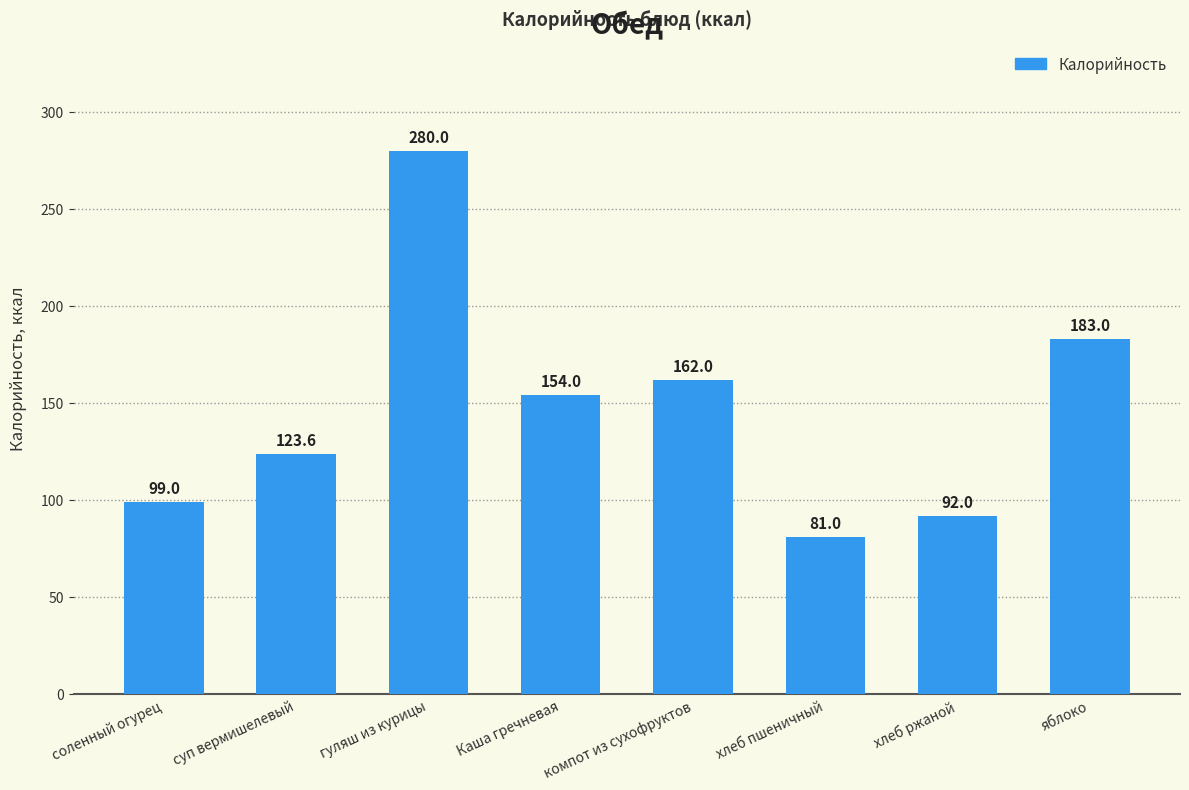

Reading left to right, transcribe all the data shown in this chart.

соленный огурец=99.0	суп вермишелевый=123.6	гуляш из курицы=280.0	Каша гречневая=154.0	компот из сухофруктов=162.0	хлеб пшеничный=81.0	хлеб ржаной=92.0	яблоко=183.0